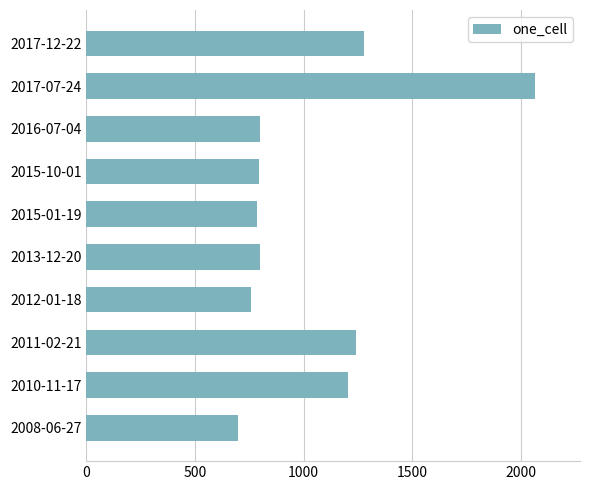

What is the difference between the second highest and minimum values?

579